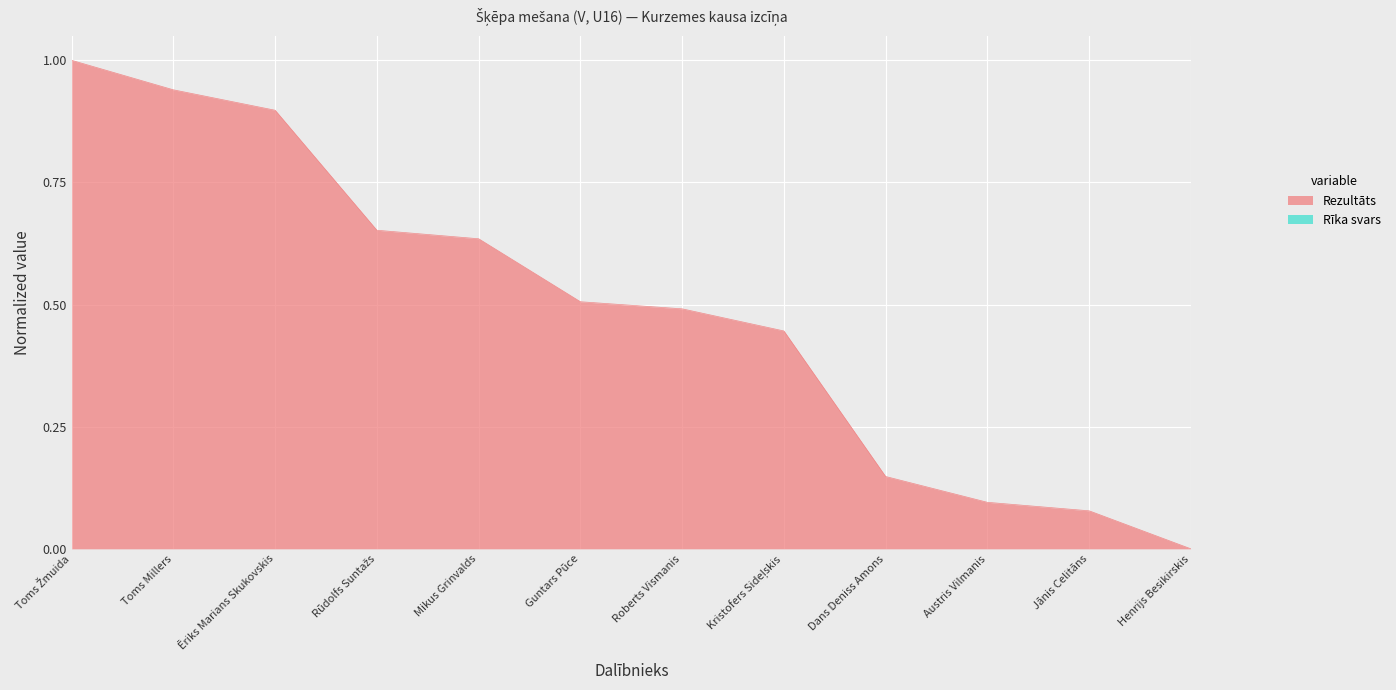

List the labels in order of value, largest first.

Toms Žmuida, Toms Millers, Ēriks Marians Skukovskis, Rūdolfs Suntažs, Mikus Grinvalds, Guntars Pūce, Roberts Vismanis, Kristofers Sideļskis, Dans Deniss Amons, Austris Vilmanis, Jānis Celitāns, Henrijs Besikirskis